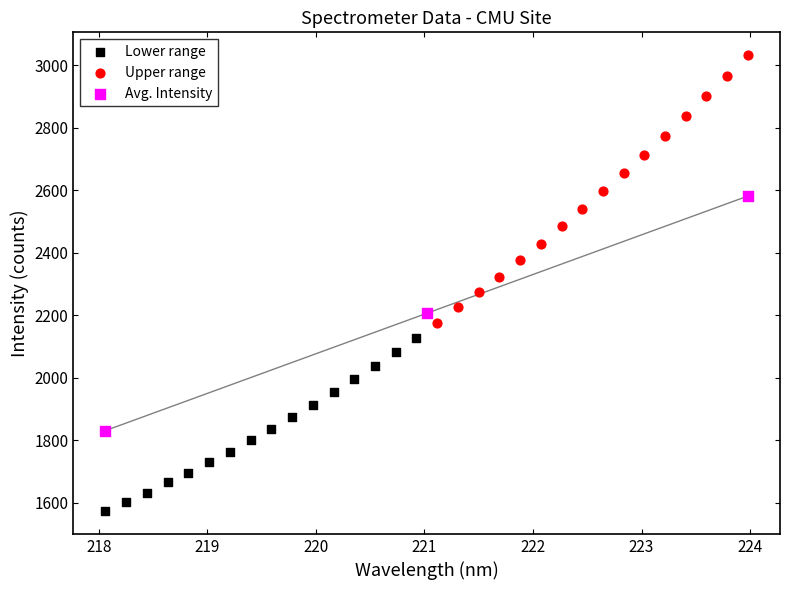

Which series contains the highest Y value?

Upper range